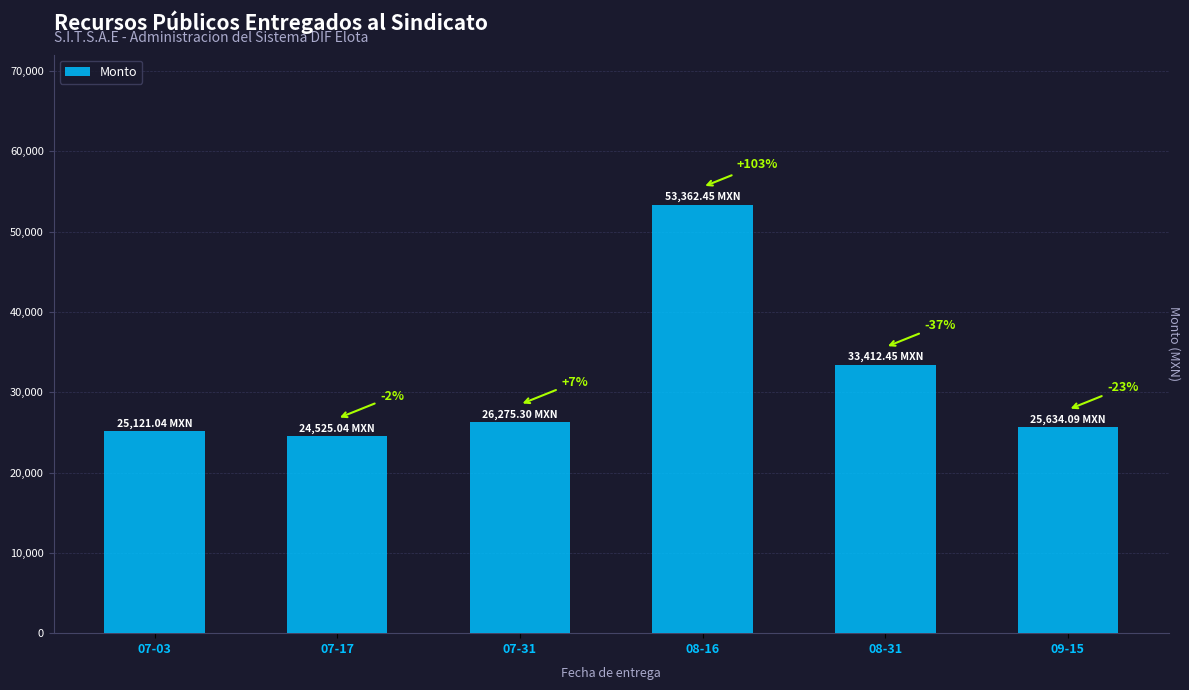

Approximately how many times larger is the value at 08-16 compared to 09-15?

2.1